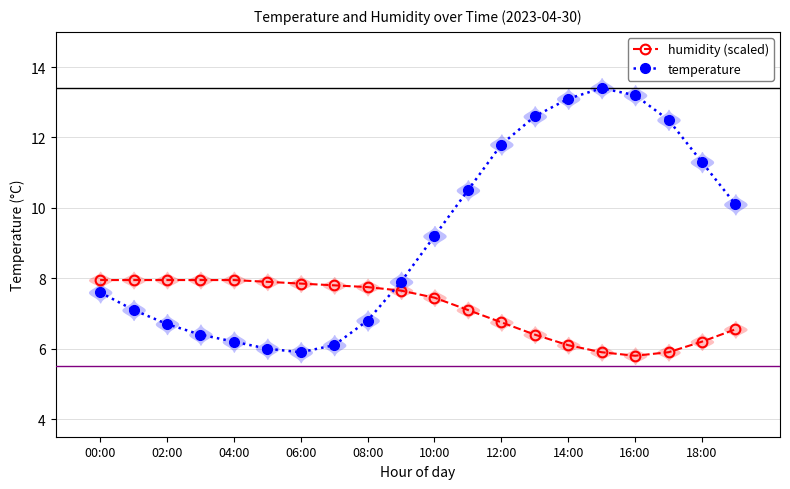

At which label does temperature first exceed 9?

10:00